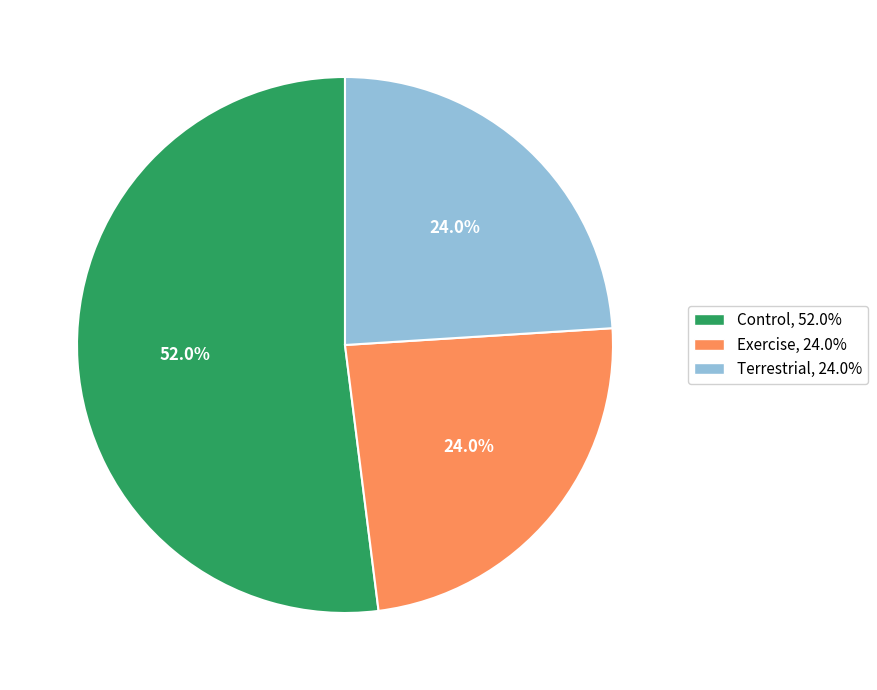

What is the largest slice in the pie chart?

Control